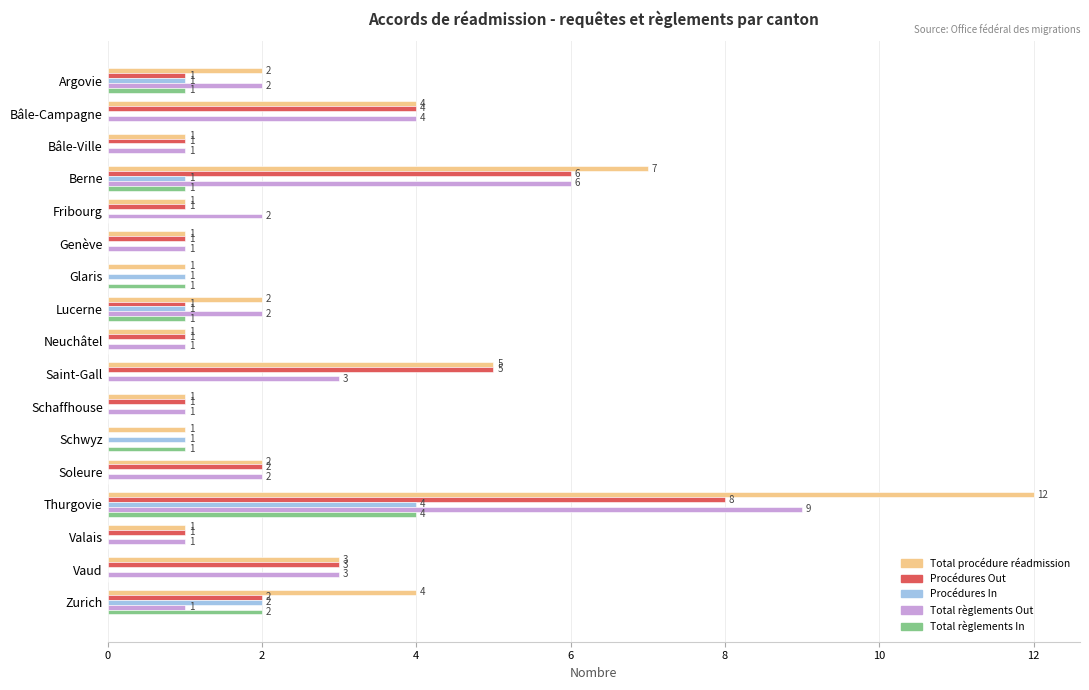

Is it true that Total procédure réadmission equals 0 at Valais?

False